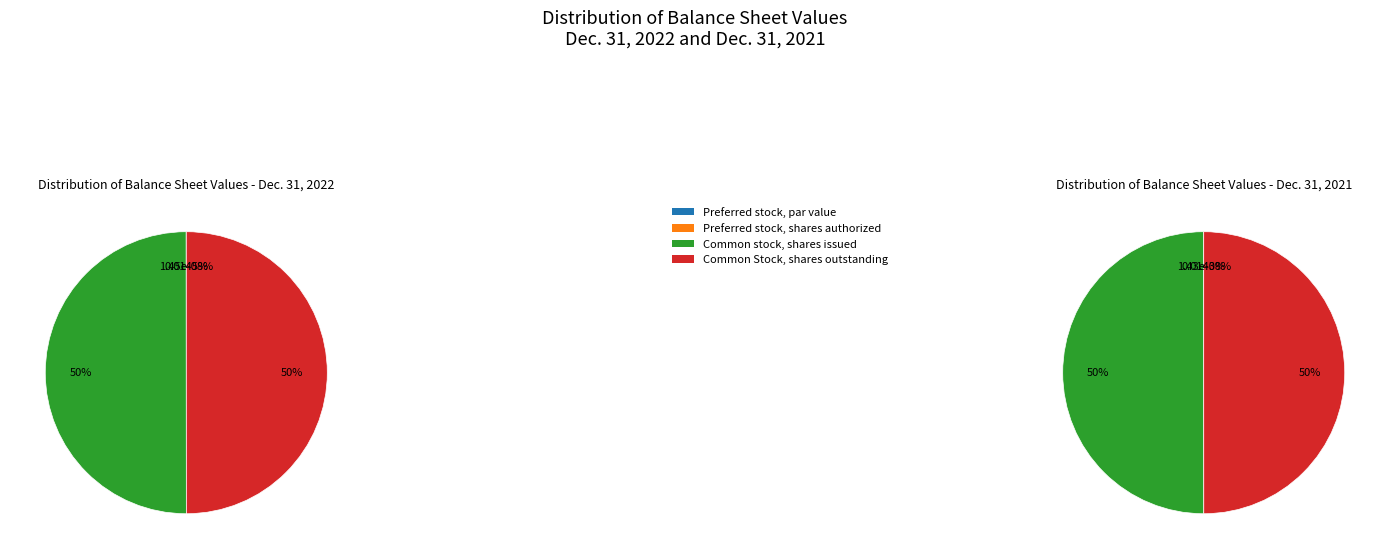

Is Preferred stock, par value the majority of the pie?

No